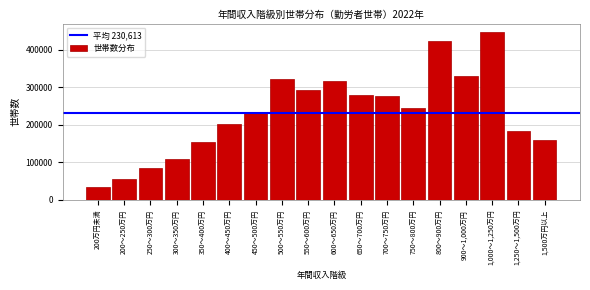

Reading left to right, list all the values displayed in this chart.

34521	57023	85177	109726	153820	201849	231060	321435	294299	318104	280032	276561	243912	422316	330361	447629	183087	160122